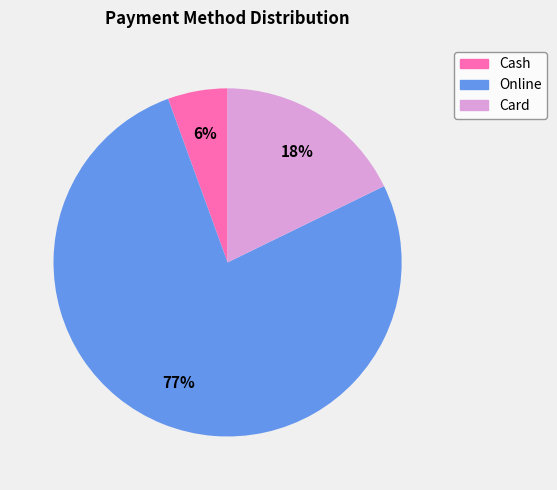

How many segments does this pie chart have?

3